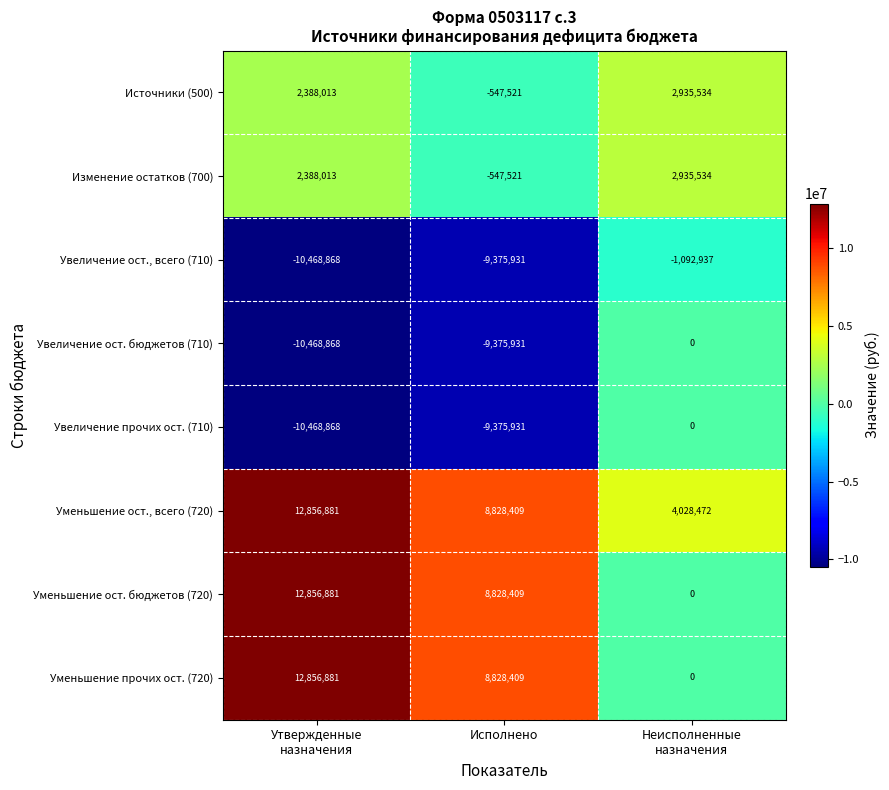

What is the spread (max minus min) of values at Исполнено?

18204340